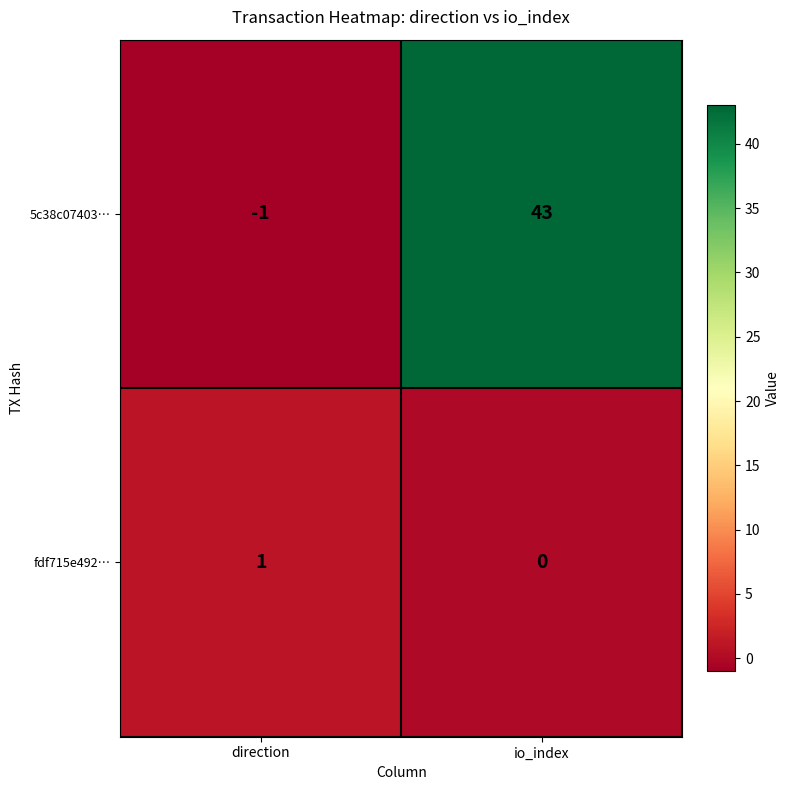

Reading right to left, transcribe all the data shown in this chart.

5c38c07403…: io_index=43	direction=-1
fdf715e492…: io_index=0	direction=1